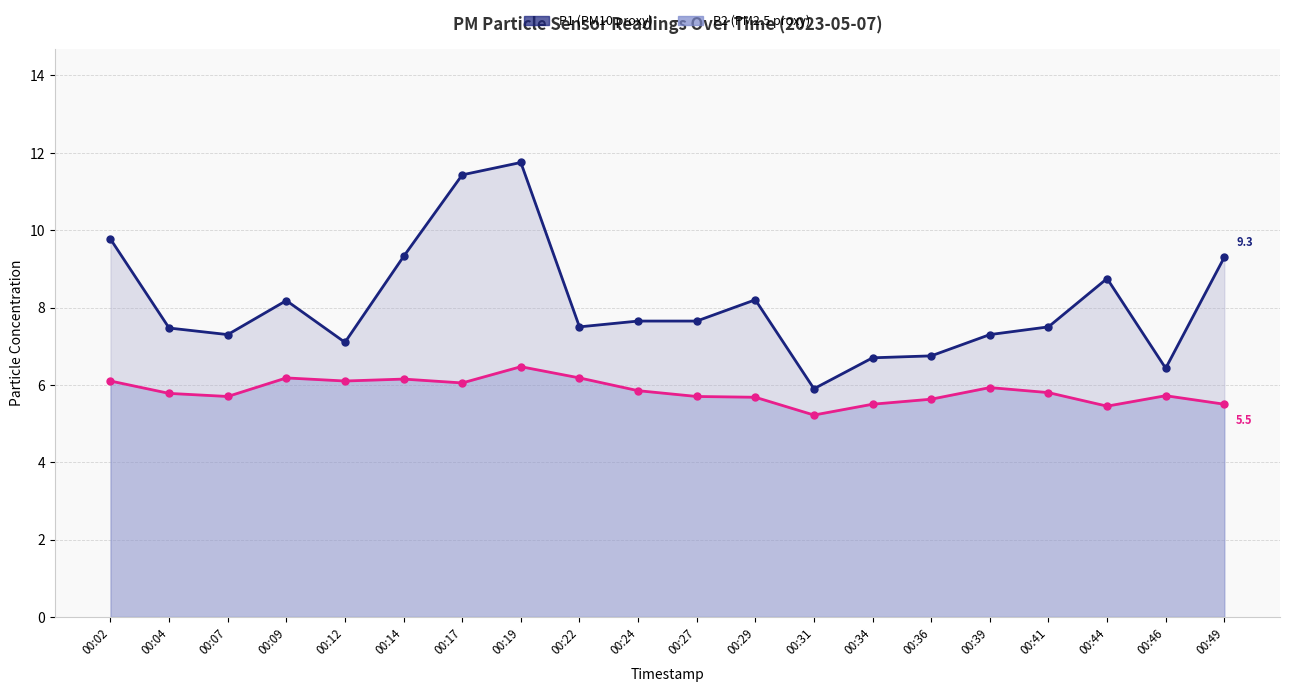

What is the spread (max minus min) of values at 00:36?

1.1